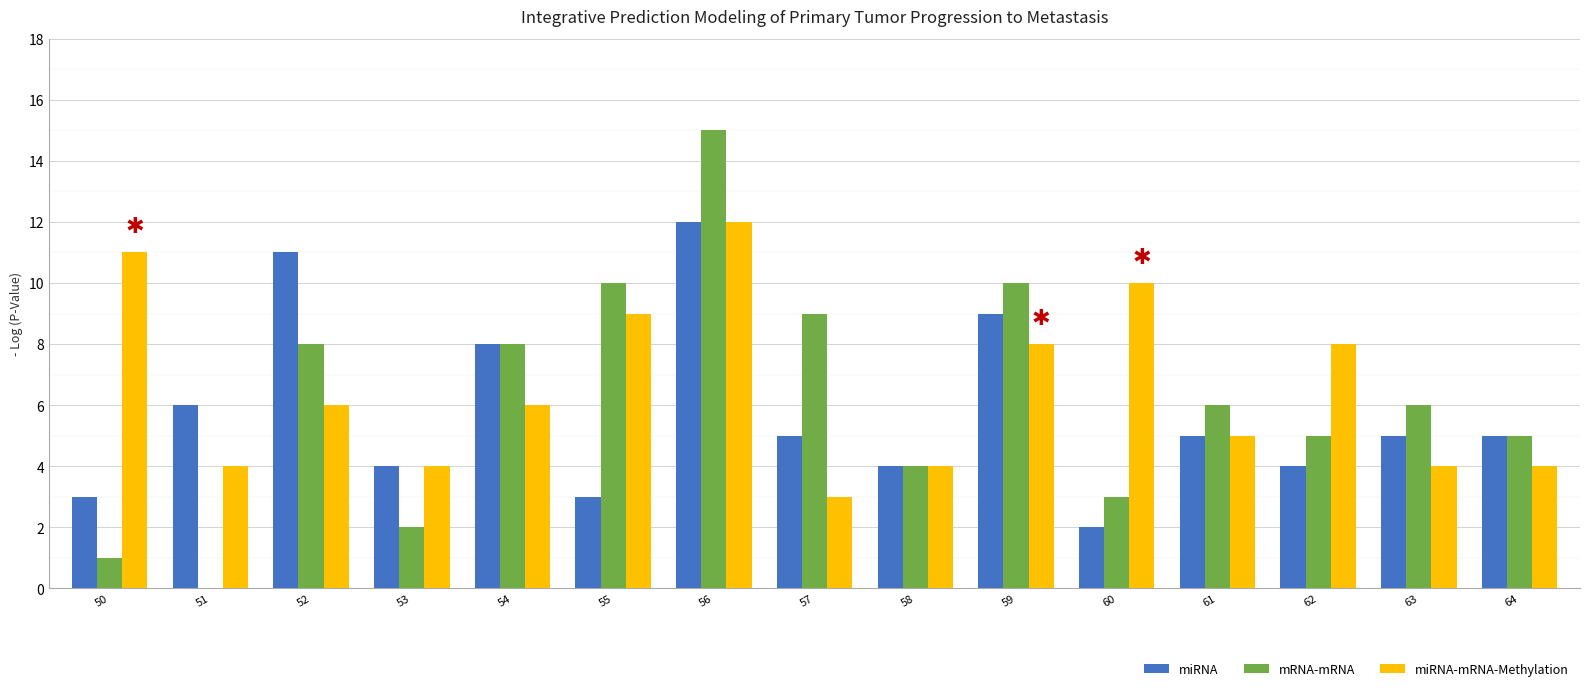

At which category is the sum across all series the highest?

56